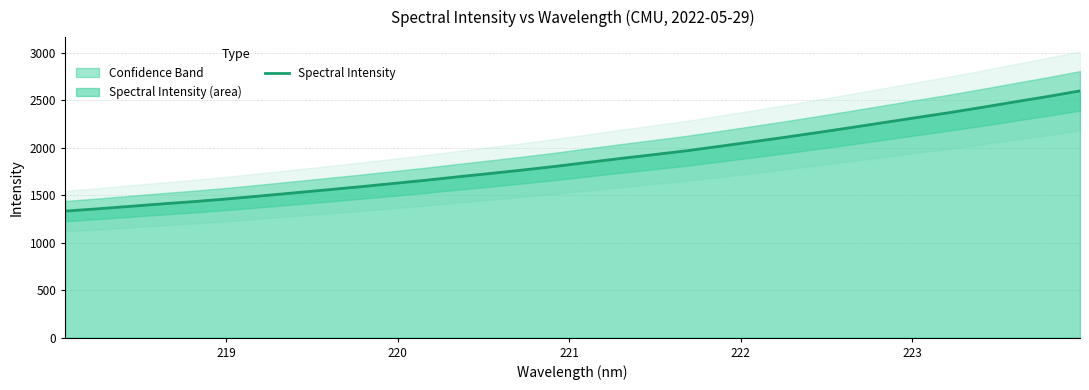

Count the number of values greater than 1845.

16